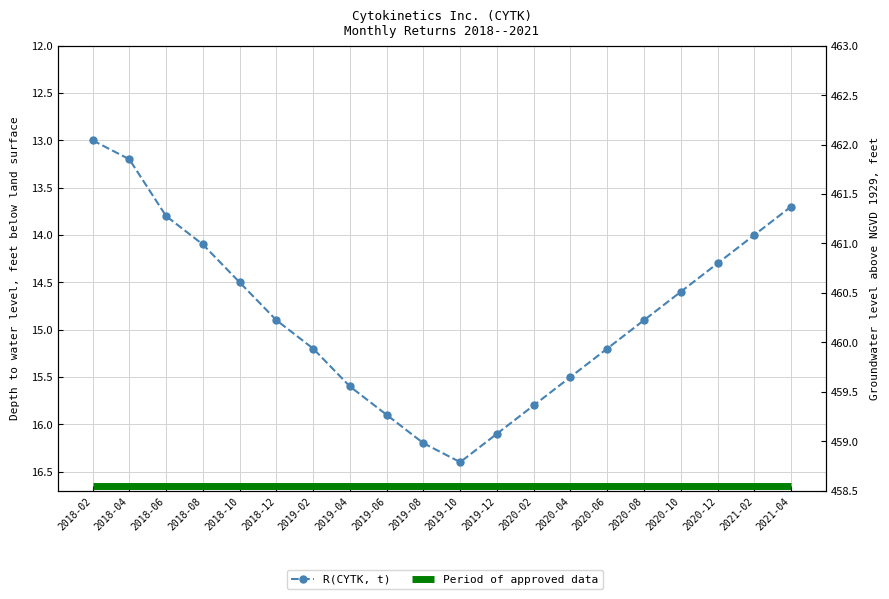

Which category has the lowest value across all series?

2018-02